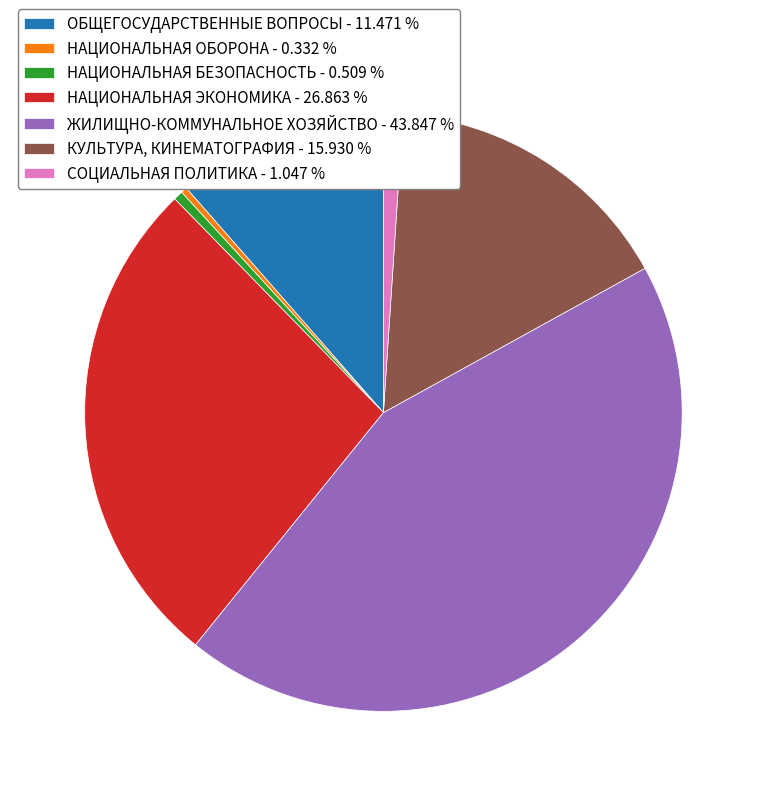

Does ЖИЛИЩНО-КОММУНАЛЬНОЕ ХОЗЯЙСТВО - 43.847 % represent more than half of the total?

No